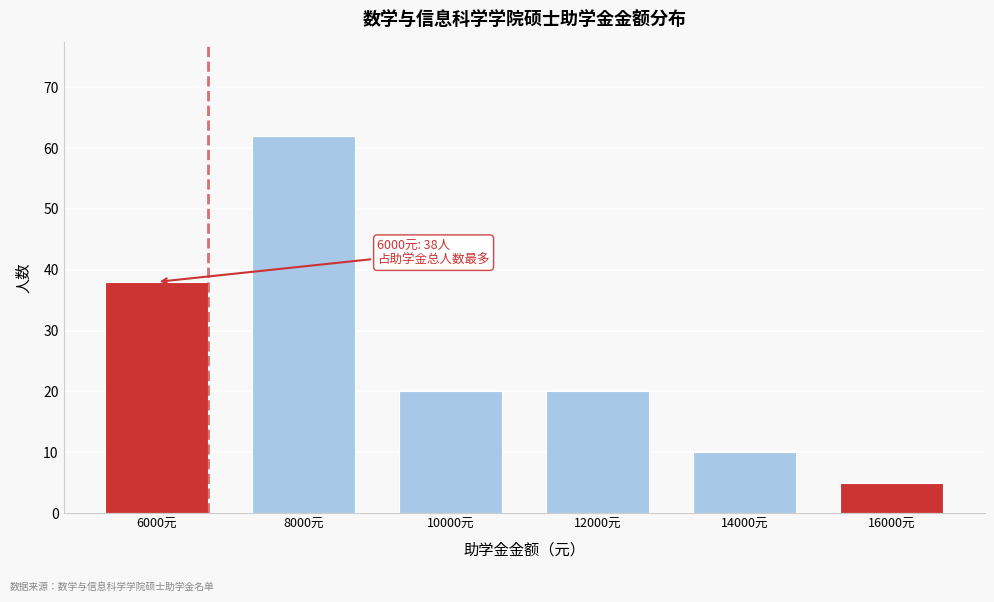

Reading left to right, what are all the values shown in this chart?

6000元=38	8000元=62	10000元=20	12000元=20	14000元=10	16000元=5